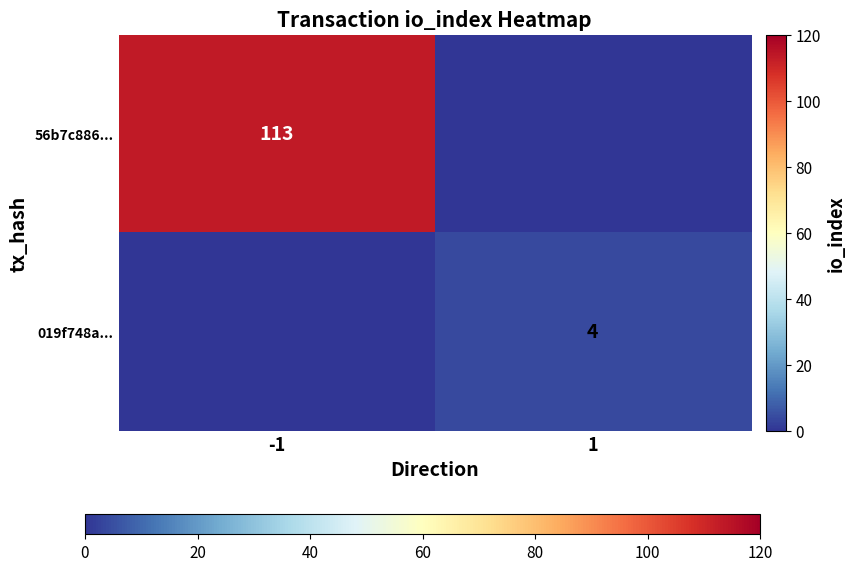

Is it true that 019f748a... equals 2 at 1?

False